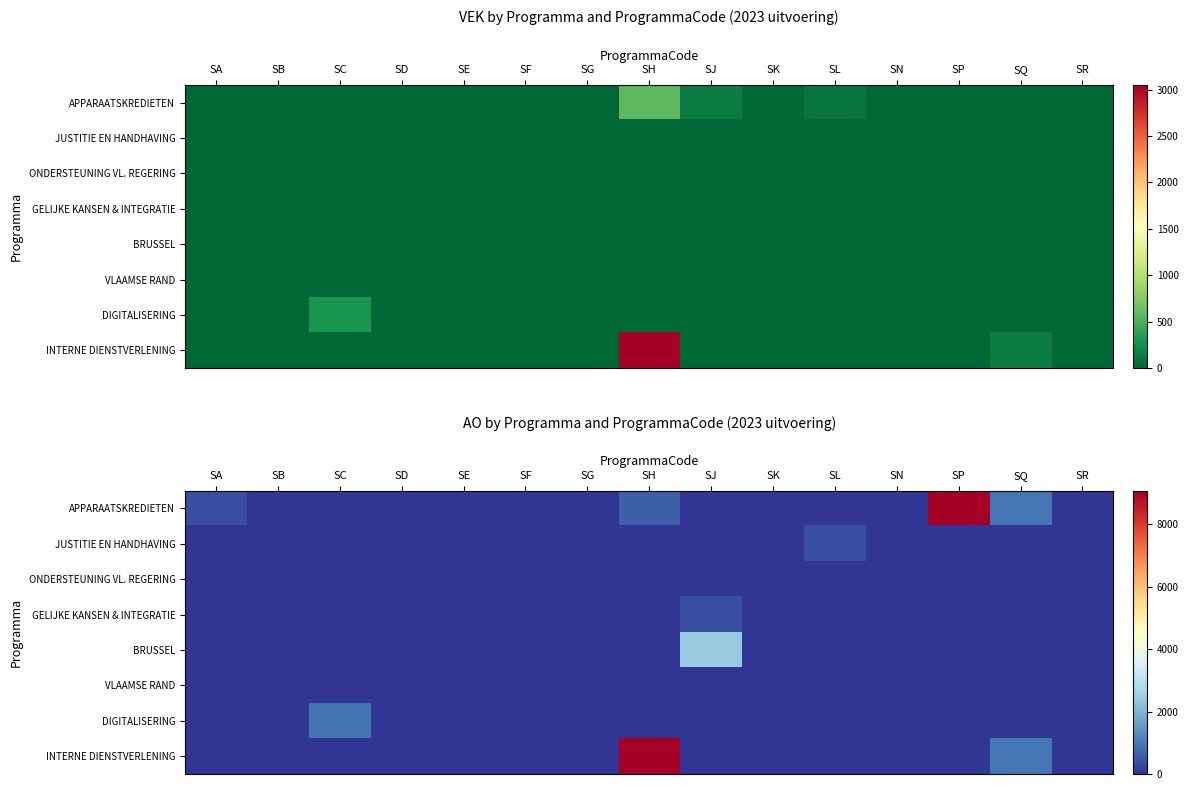

At which category is the sum across all series the highest?

SH